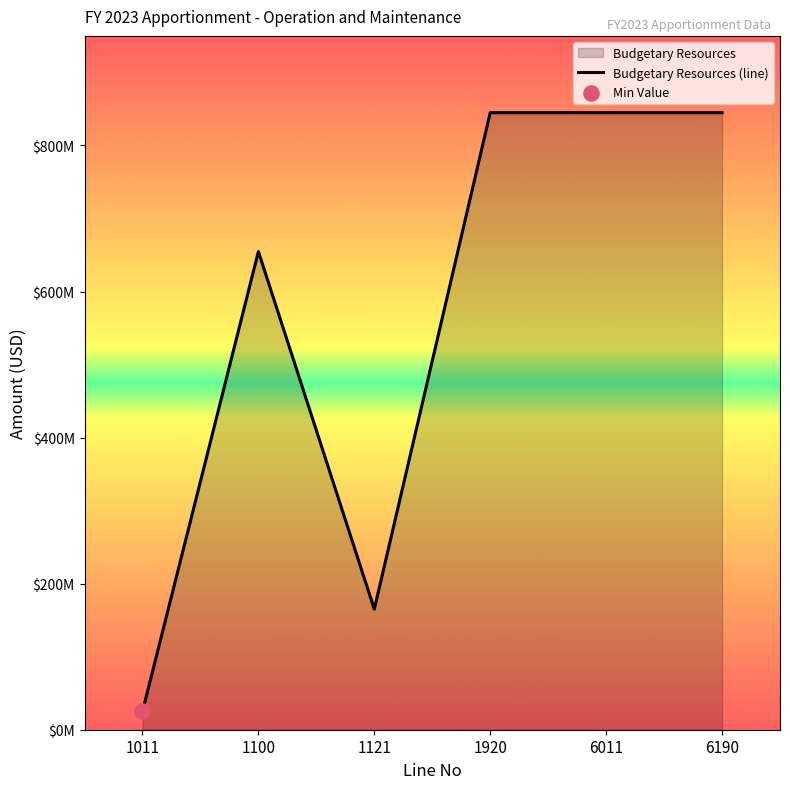

Between 6190 and 1920, which is larger?

6190